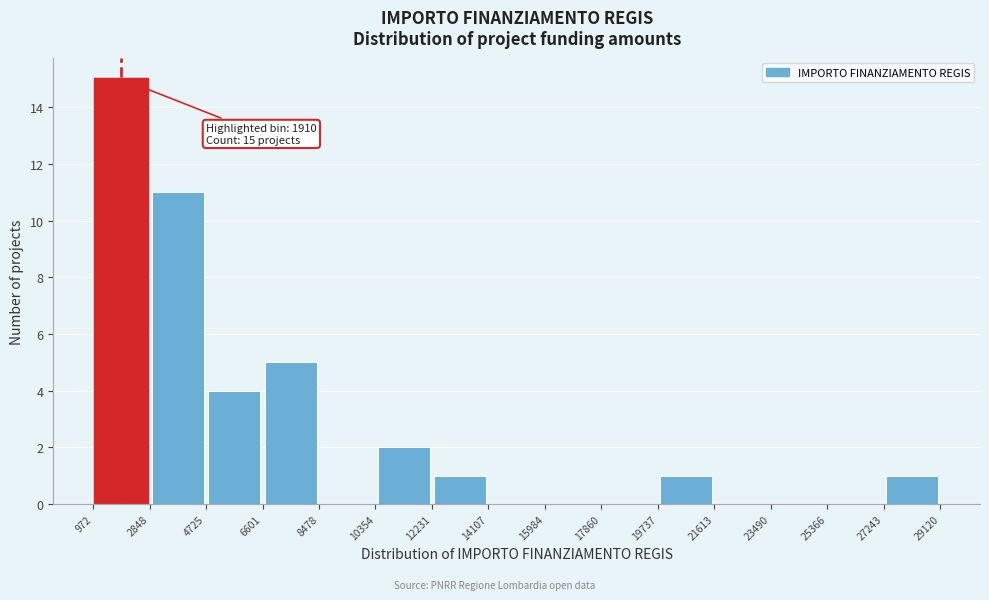

Which range on the x-axis has the tallest bar?

972 to 2848